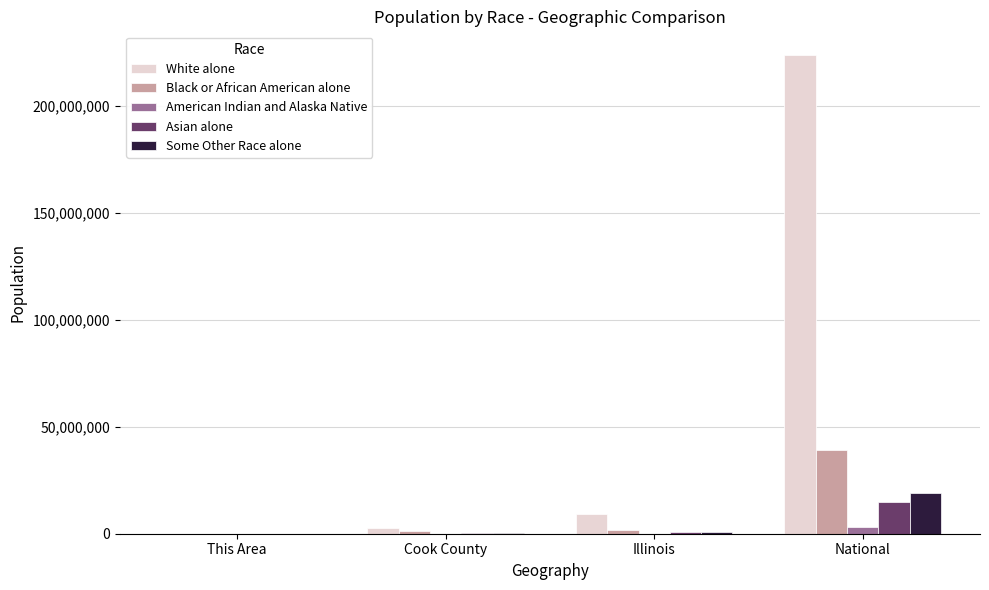

What is the total value across all series at Illinois?

12536600